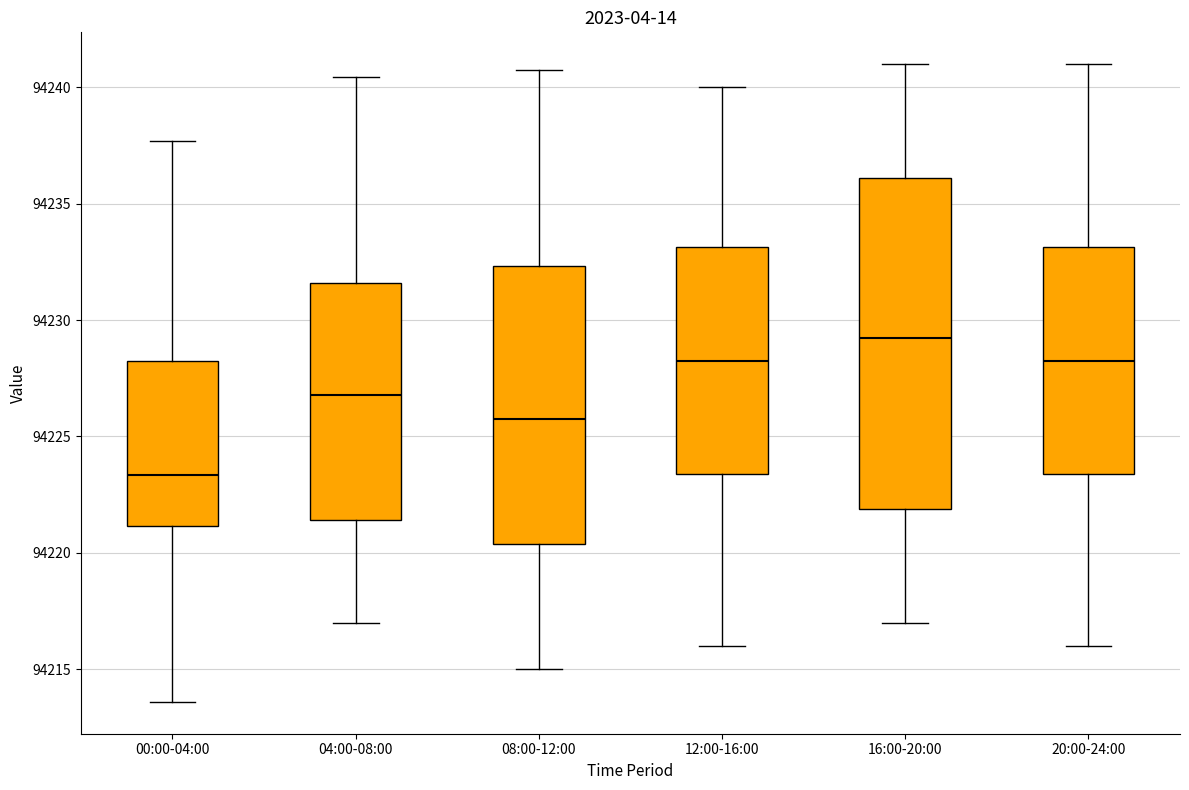

Reading left to right, read every box against the y-axis: the position of its median line, the range the box covers, and the ends of its whiskers. The values are not printed on the chart, so give them approximately, as read against the axis.

00:00-04:00: median 94223.5, box 94221.0 to 94228.5, whiskers 94213.5 to 94237.5
04:00-08:00: median 94227.0, box 94221.5 to 94231.5, whiskers 94217.0 to 94240.5
08:00-12:00: median 94226.0, box 94220.5 to 94232.5, whiskers 94215.0 to 94241.0
12:00-16:00: median 94228.5, box 94223.5 to 94233.0, whiskers 94216.0 to 94240.0
16:00-20:00: median 94229.5, box 94222.0 to 94236.0, whiskers 94217.0 to 94241.0
20:00-24:00: median 94228.5, box 94223.5 to 94233.0, whiskers 94216.0 to 94241.0